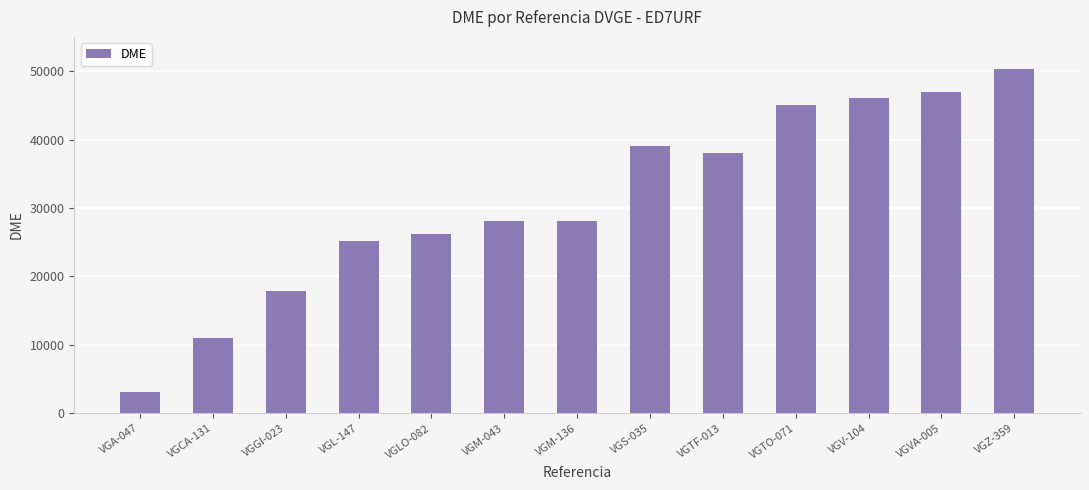

The chart shows a value of 12299 at VGVA-005. True or false?

False